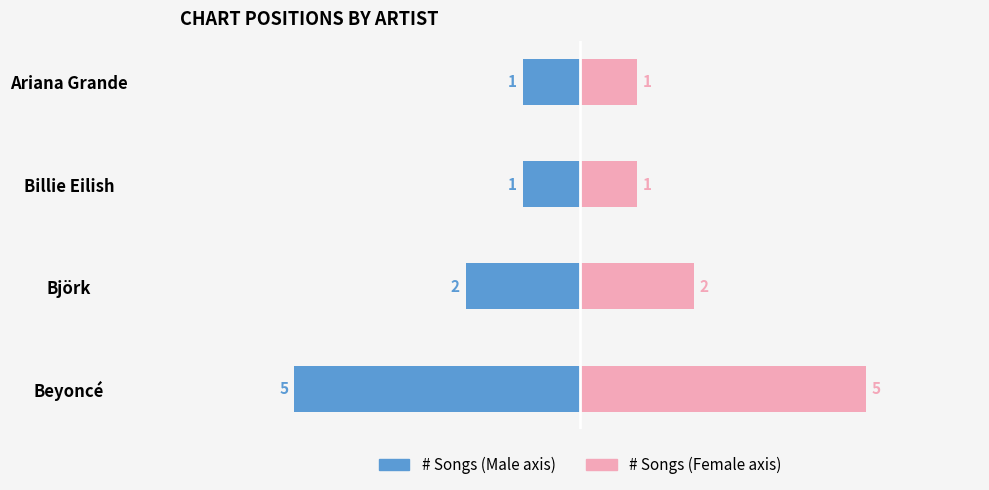

True or false: Song Count (Right) has a value of 2 at Björk.

True